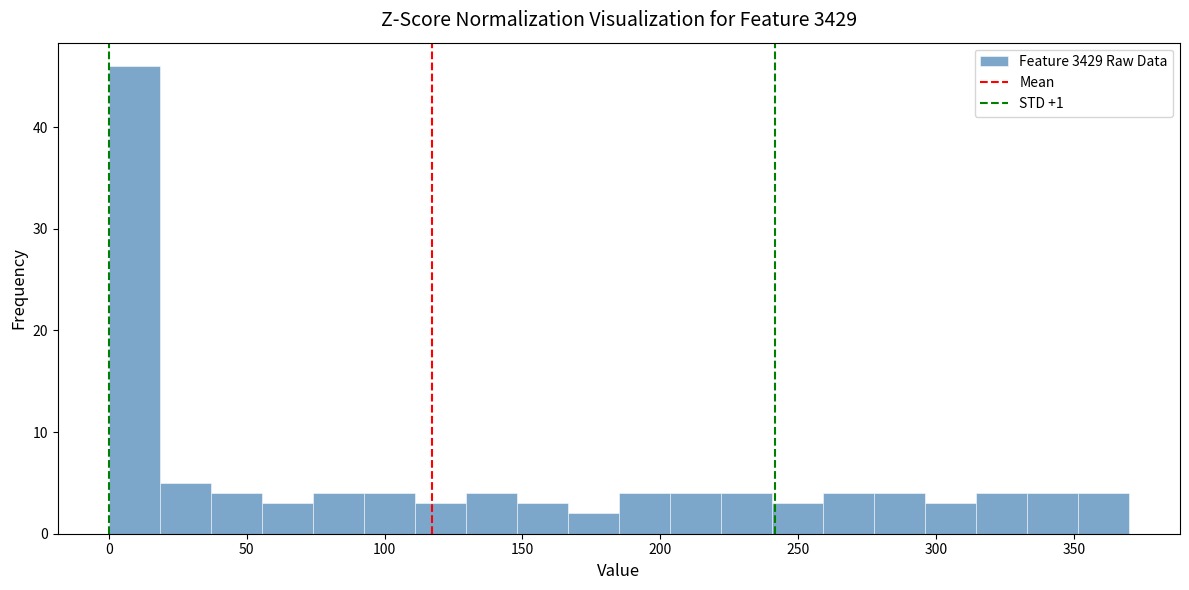

Around what value on the x-axis is the tallest bar? Give the approximate position of its centre, as read against the axis.

10